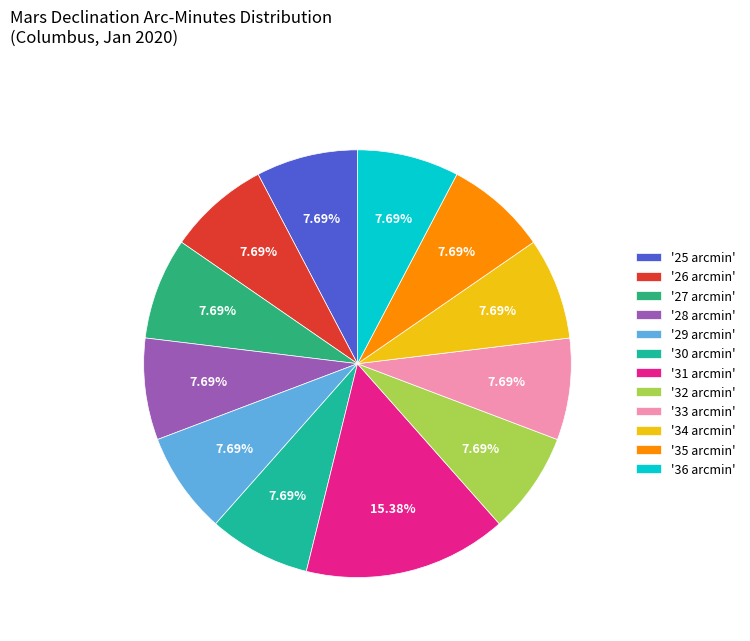

How many slices are in this pie chart?

12